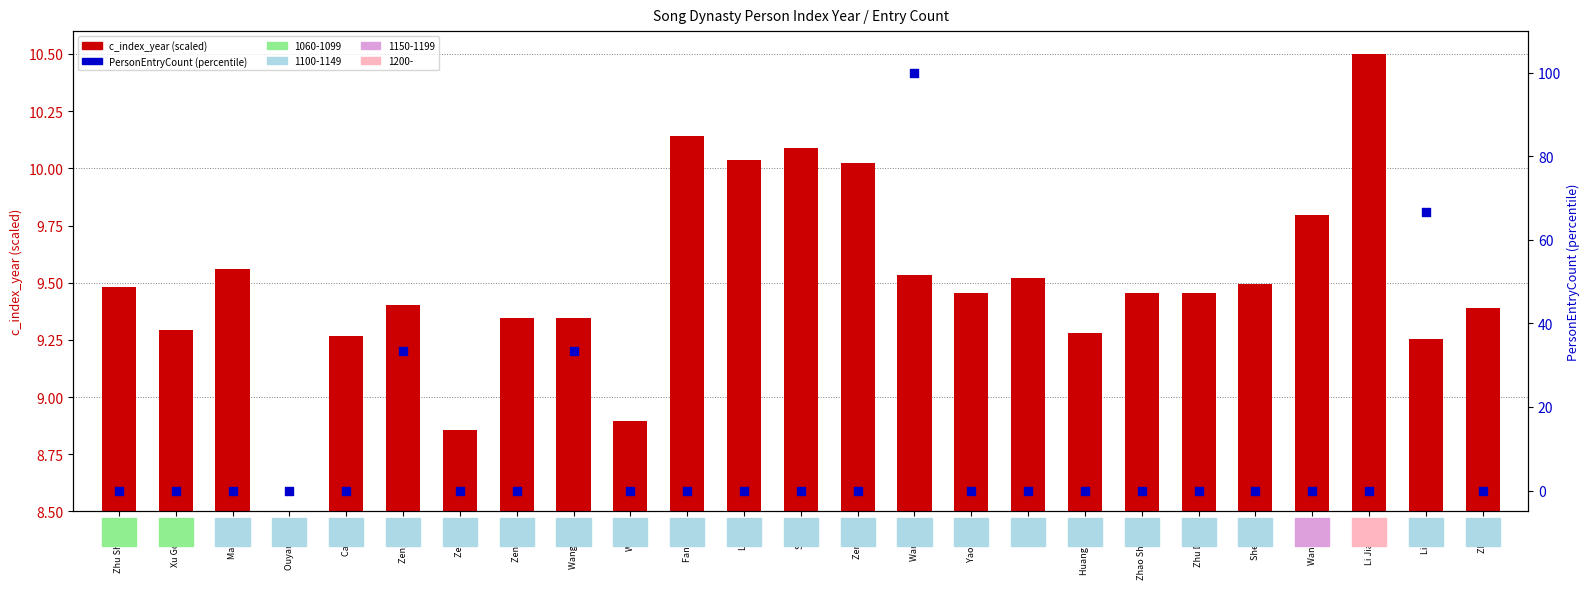

Is the value of c_index_year (scaled) at Su Pin greater than the value of PersonEntryCount (percentile) at Zeng Dun?

No